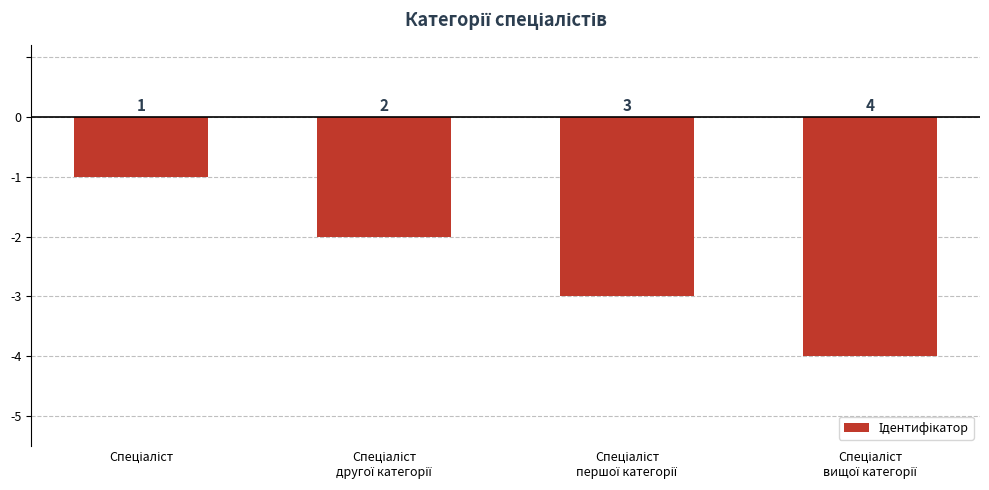

List the labels in order of value, smallest first.

Спеціаліст
вищої категорії, Спеціаліст
першої категорії, Спеціаліст
другої категорії, Спеціаліст